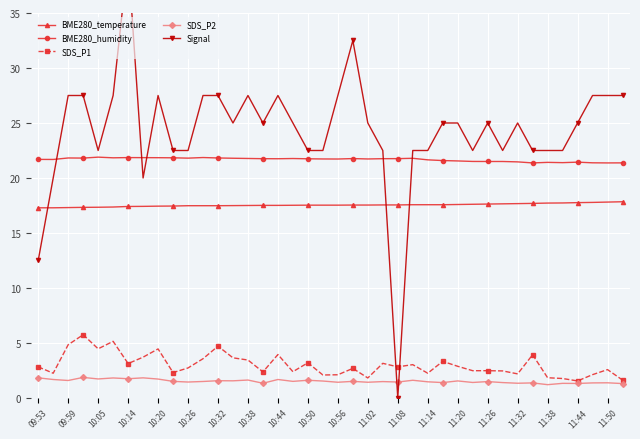

True or false: BME280_temperature and SDS_P2 cross at least once.

False